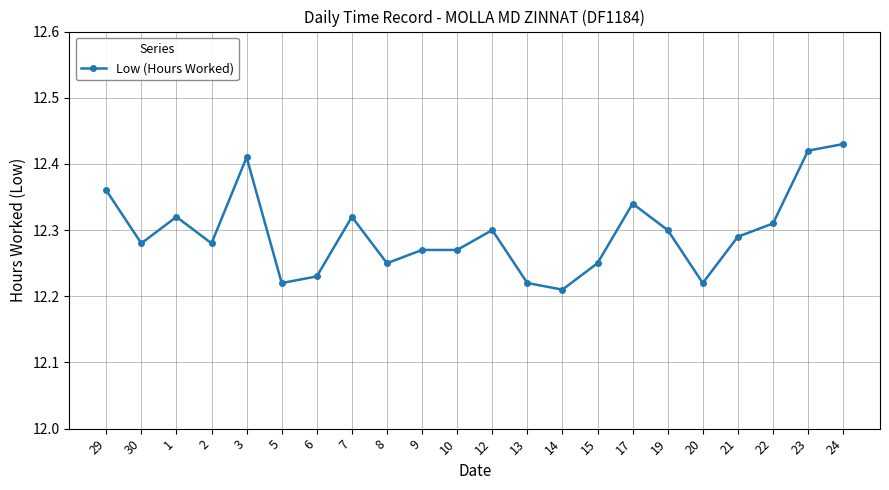

What is the difference between the maximum and minimum values?

0.2